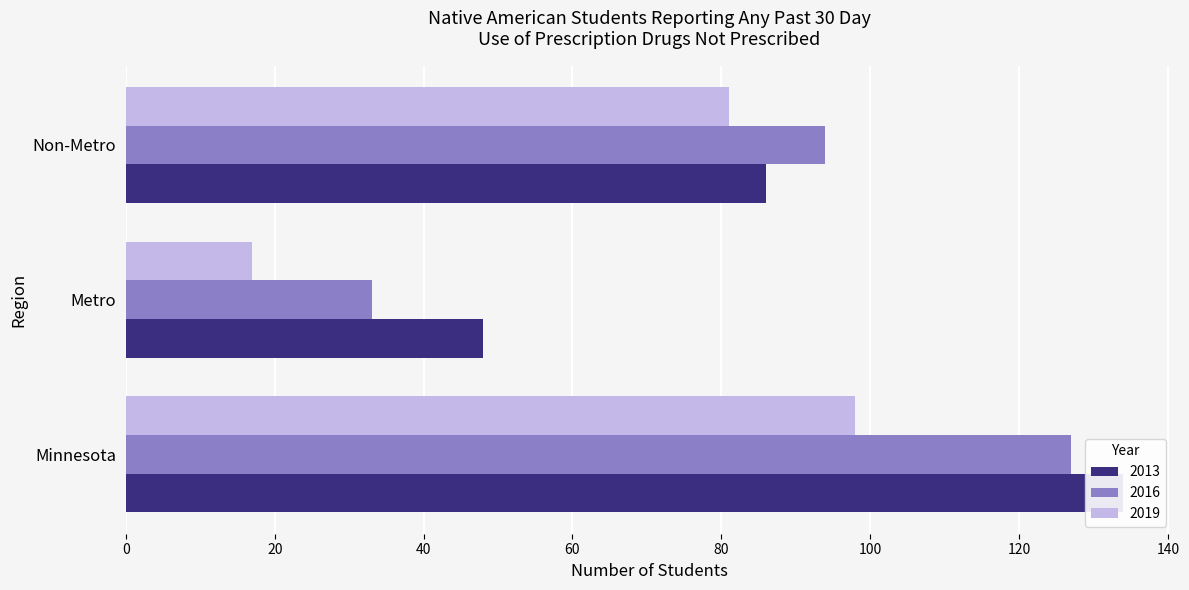

How many series are shown in this chart?

3